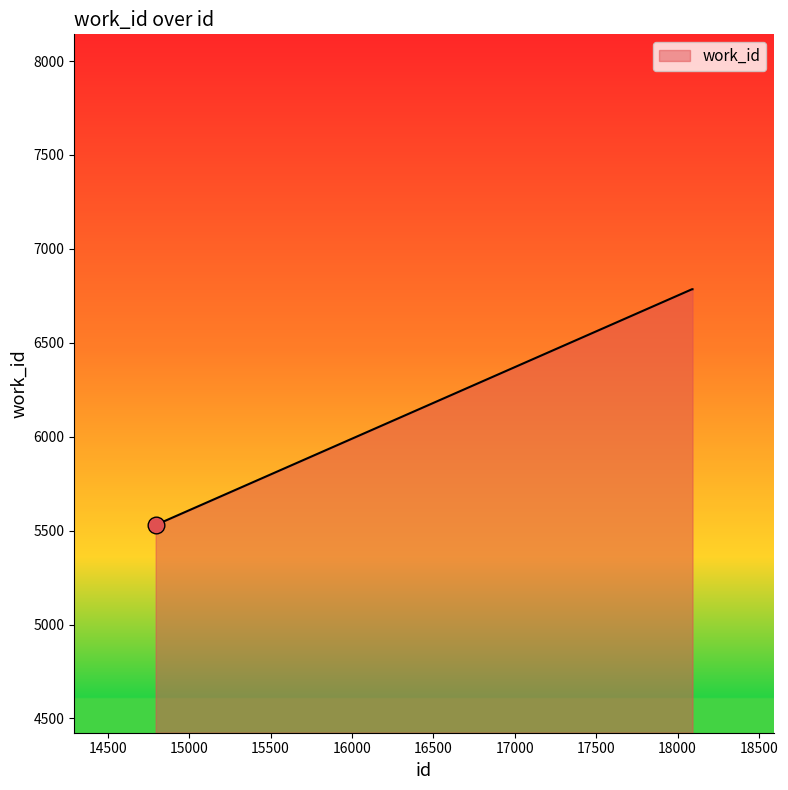

What is the average value?

6471